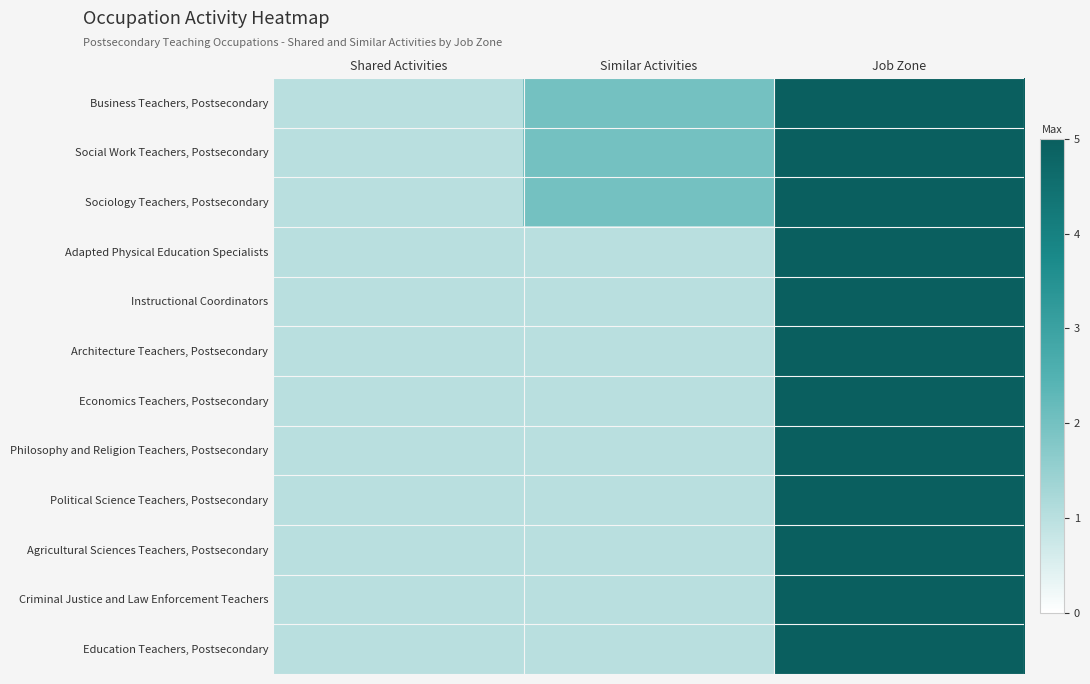

What is the total value across all series at Shared Activities?

12